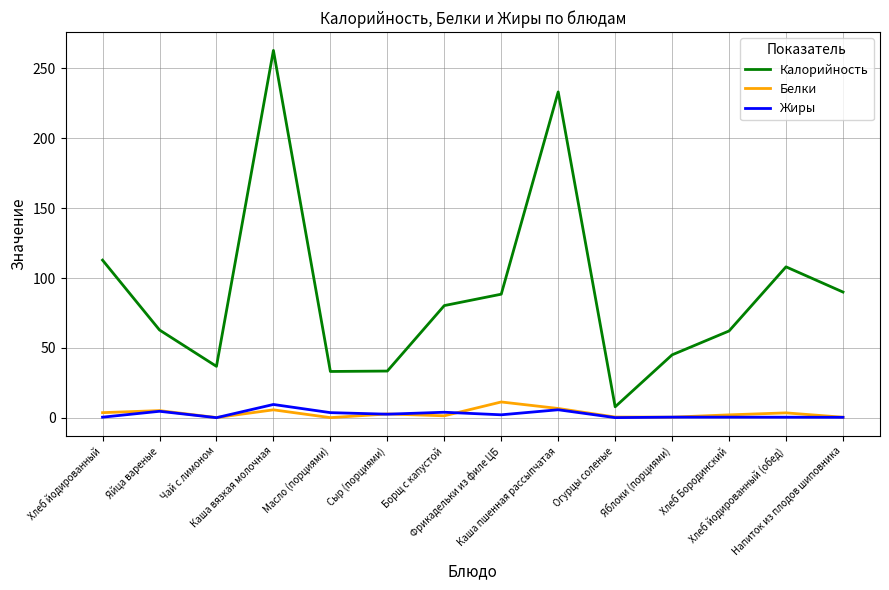

Which series has the largest range (max minus min)?

Калорийность